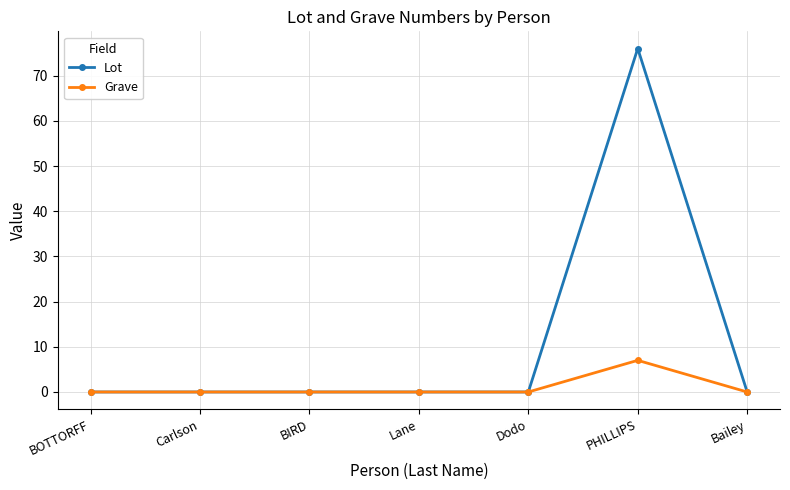

What are all the series names shown in the legend?

Lot, Grave